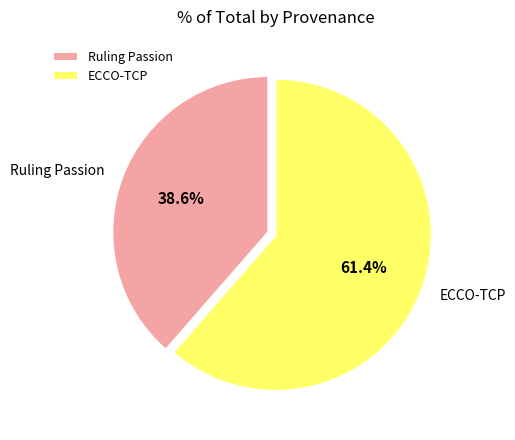

Approximately how many times larger is the value at Ruling Passion compared to ECCO-TCP?

0.6